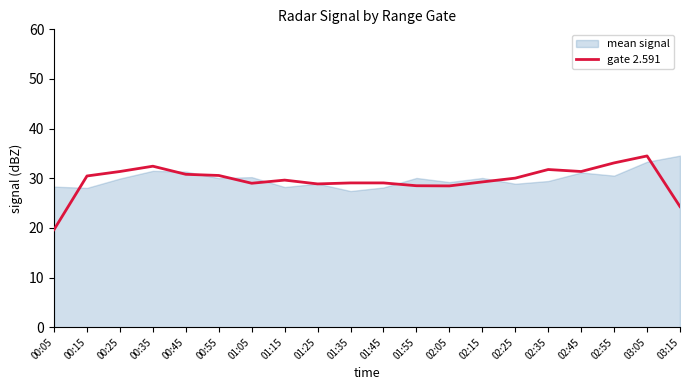

How many lines are shown in the chart?

1